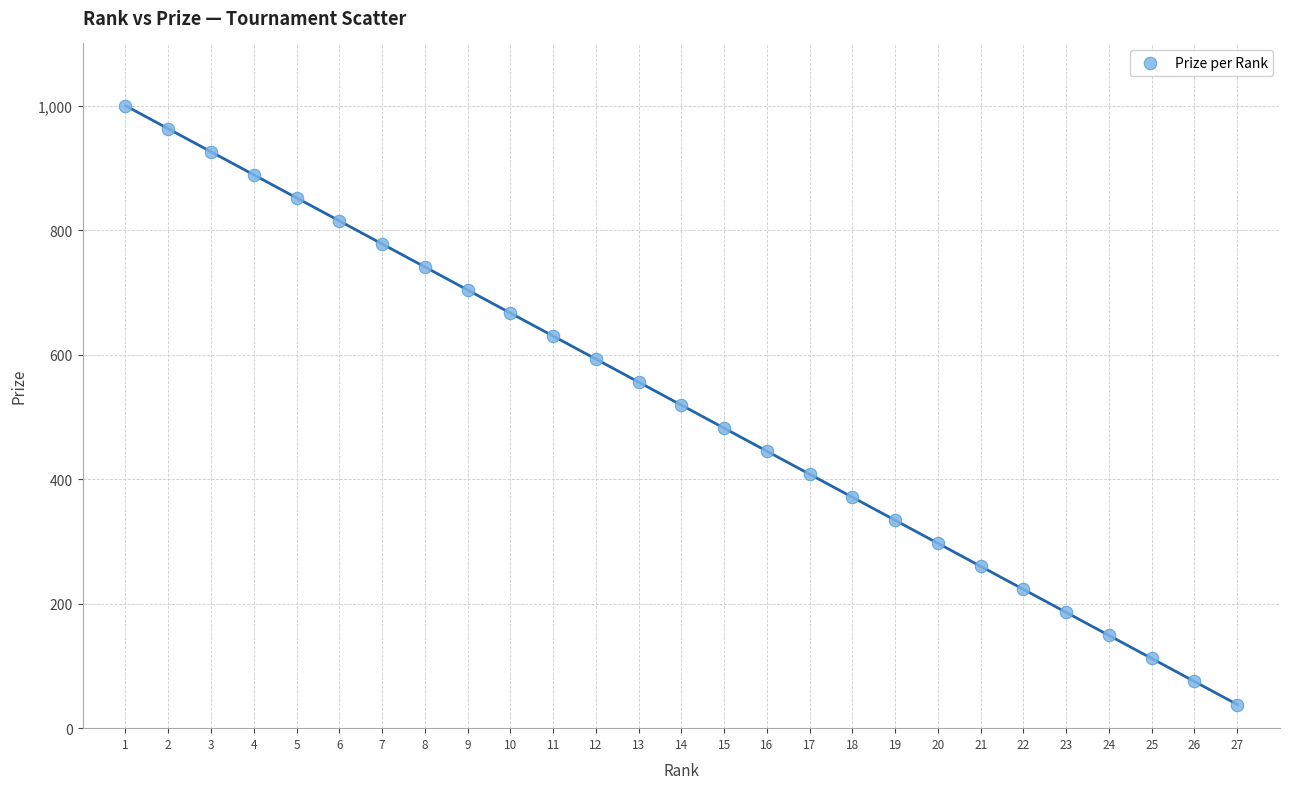

What is the range of X values (max minus min)?

26